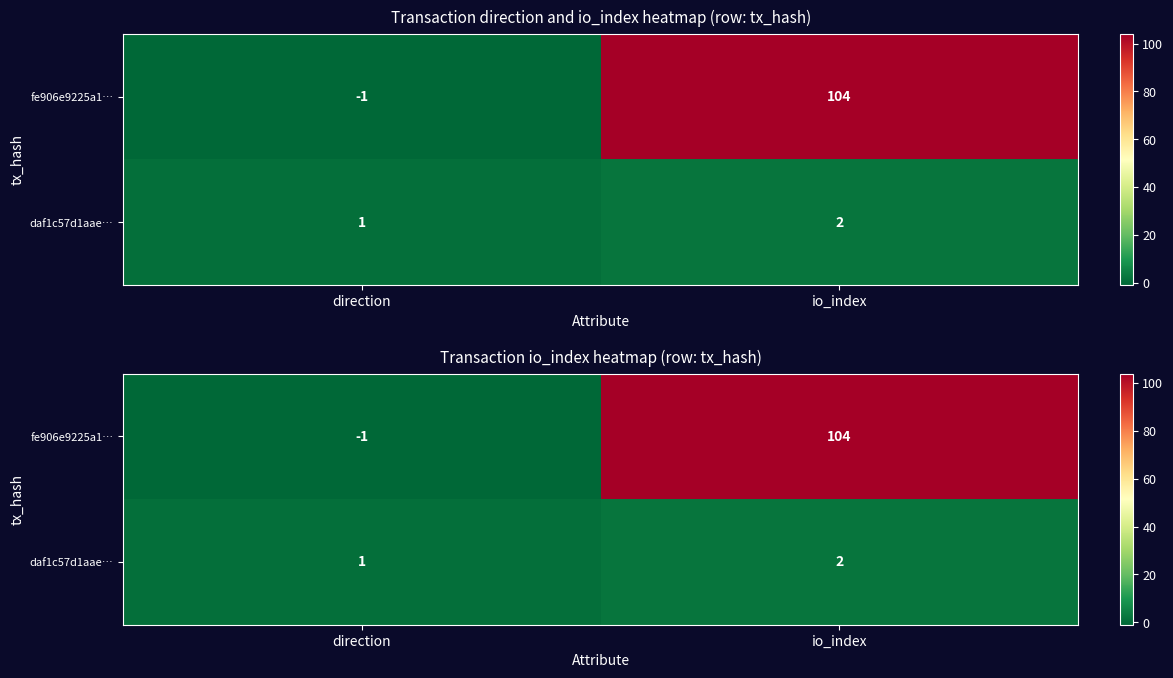

How many data points in daf1c57d1aae… are less than 2?

1